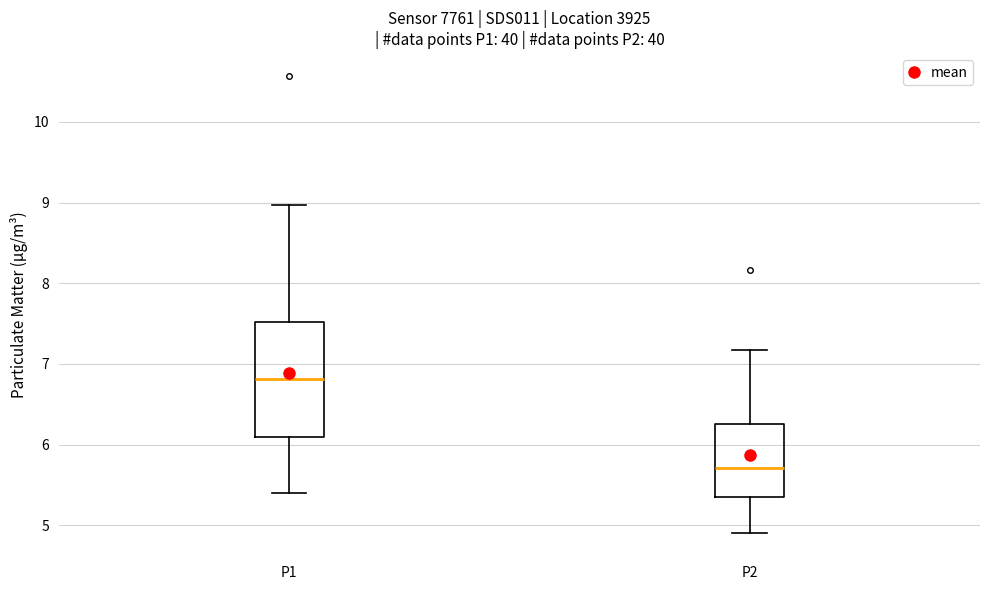

Which box's median line is the lowest?

P2